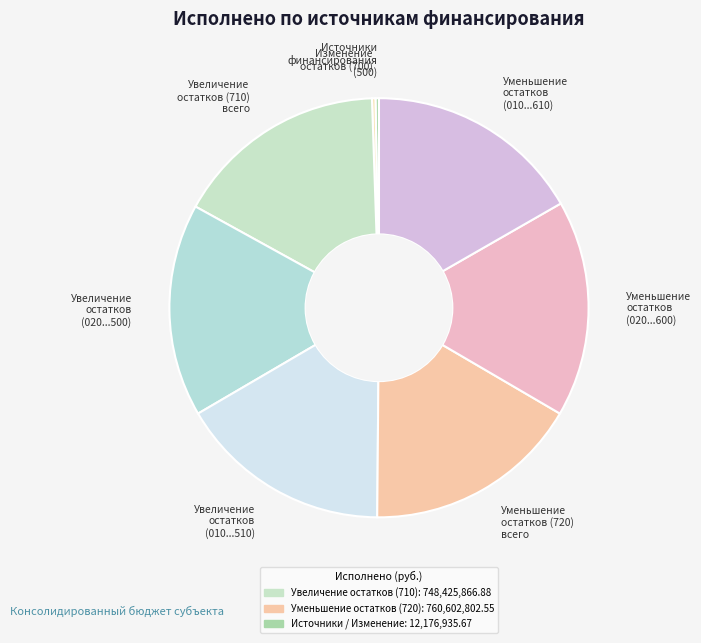

Is it true that Увеличение остатков (710) всего is 8% of the pie?

False